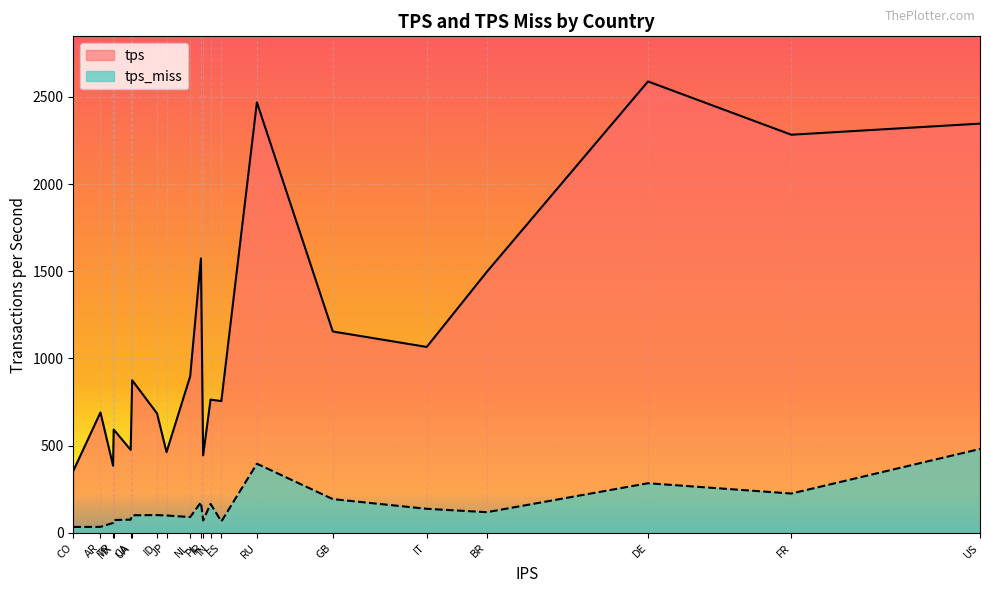

Which series has the largest total across all categories?

tps